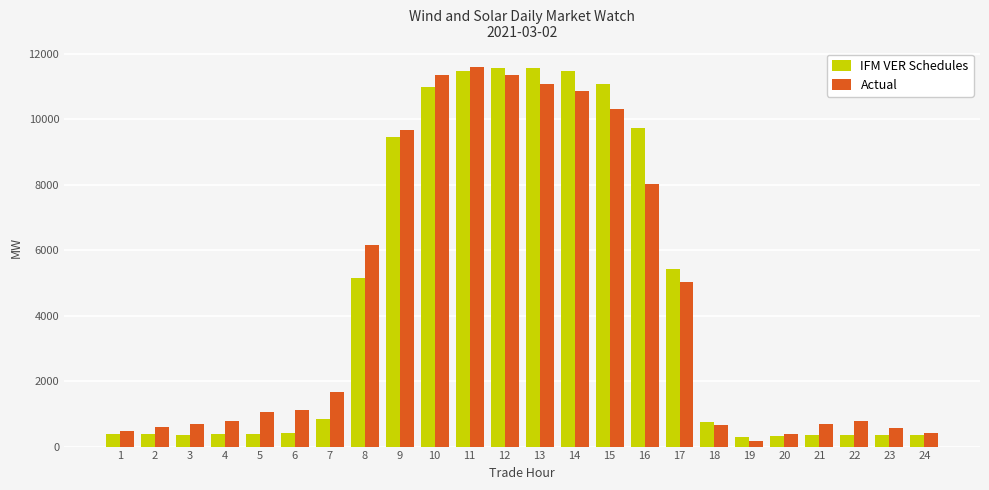

Rank the series at 7 from highest to lowest value.

Actual, IFM VER Schedules